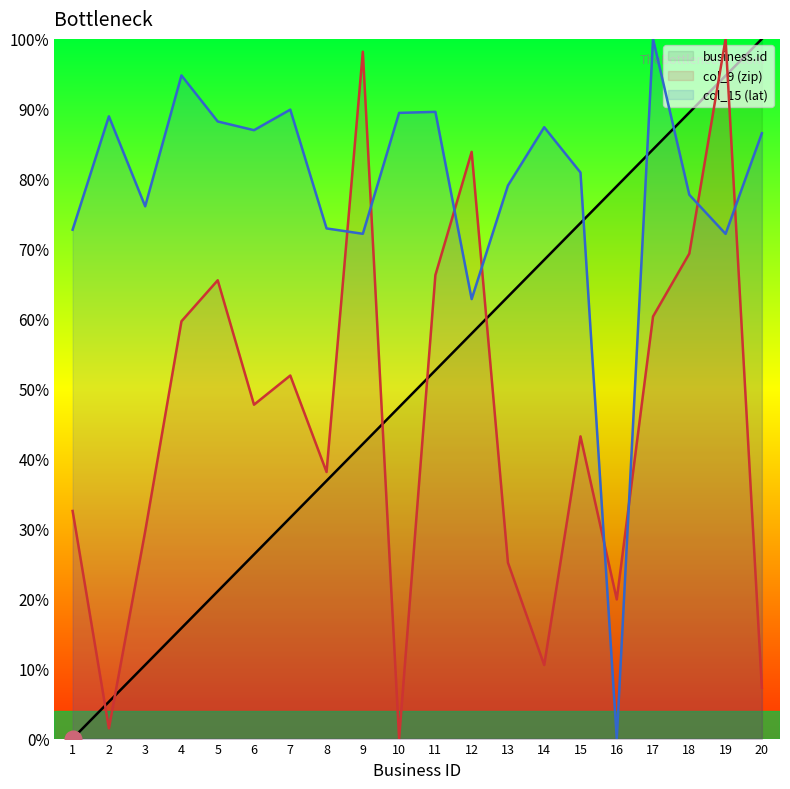

At which label does col_9 (zip) reach its minimum?

10